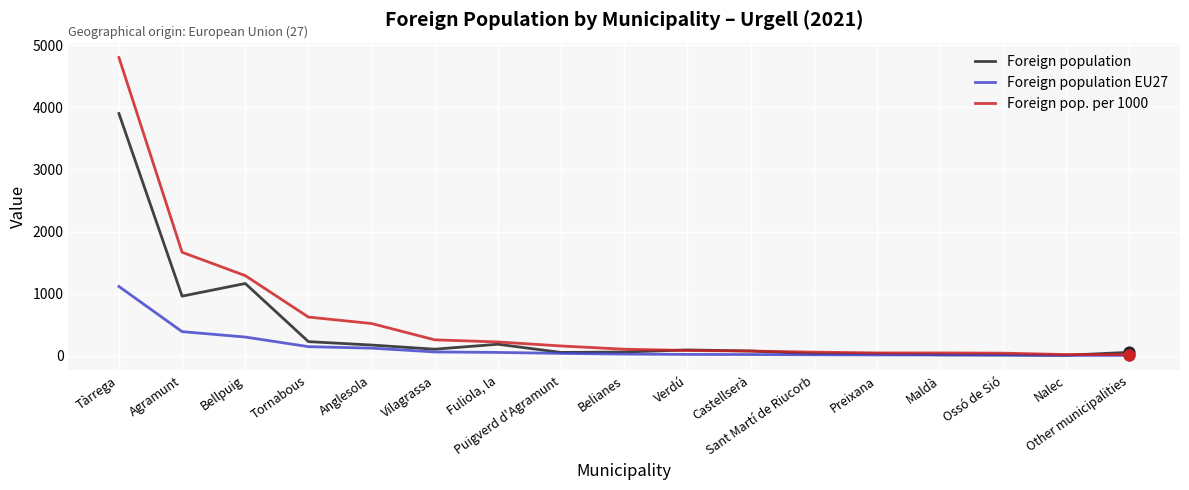

Which series has the widest spread of values?

Foreign pop. per 1000